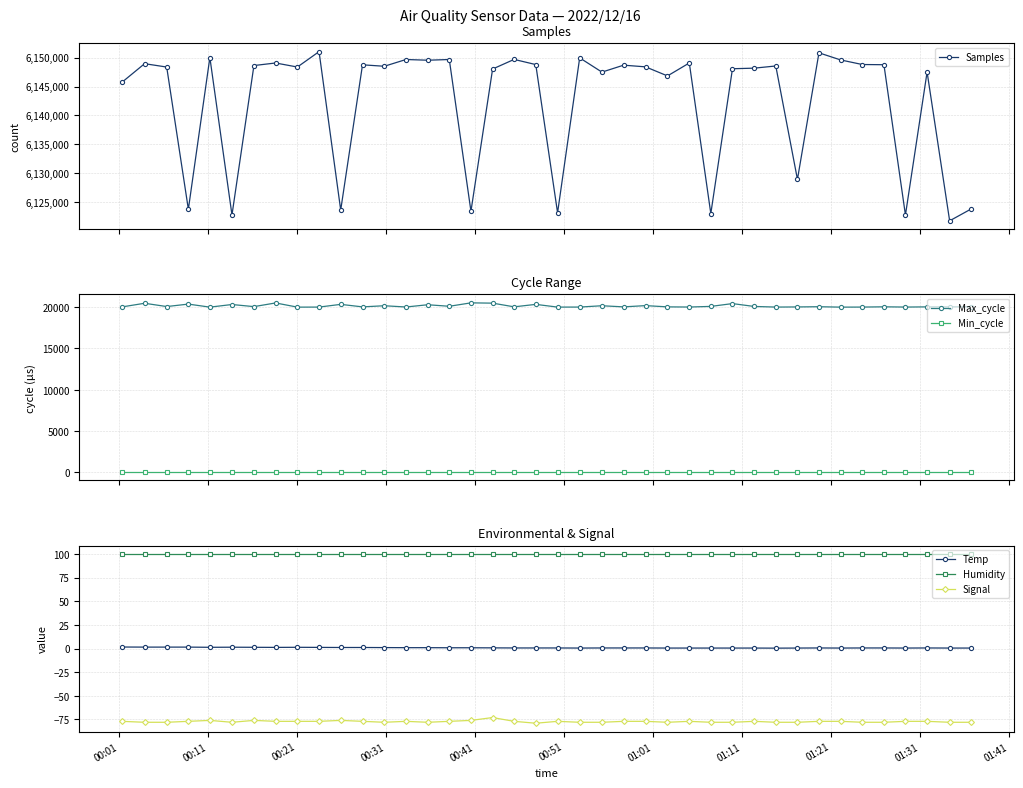

True or false: Max_cycle and Min_cycle cross at least once.

False